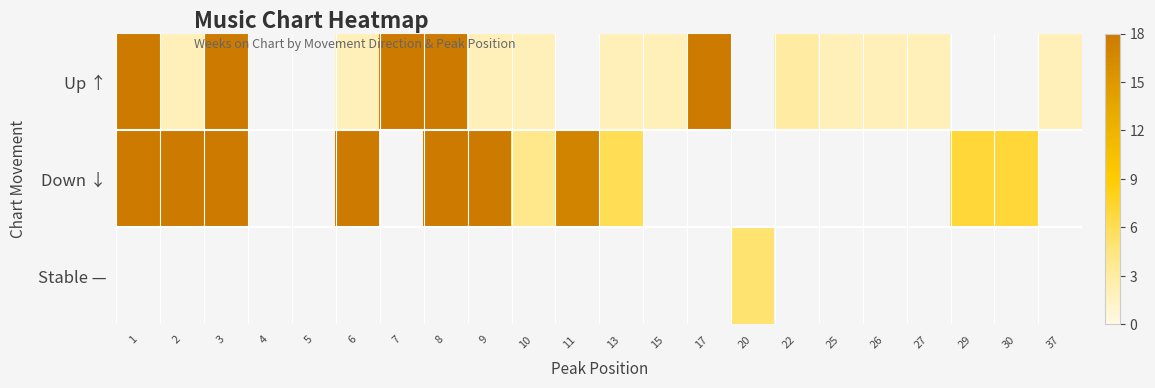

What is the highest value of the Up ↑ series?

18.0